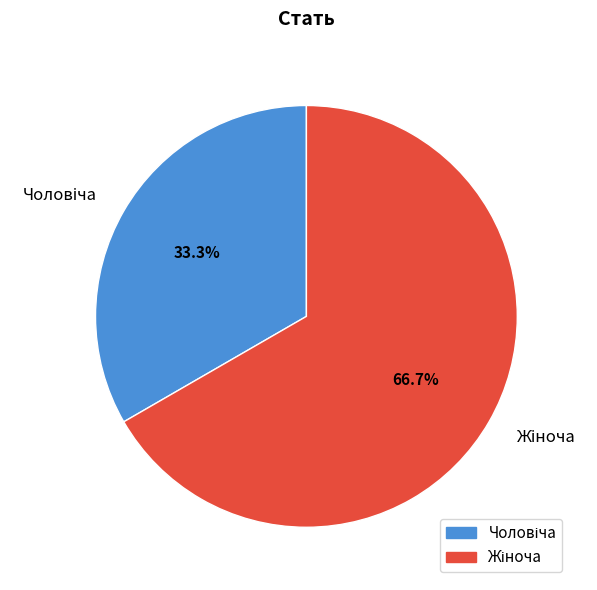

How many segments does this pie chart have?

2